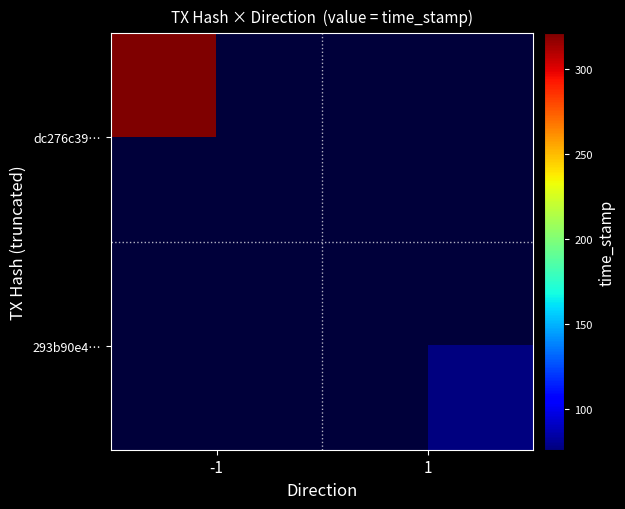

How many distinct data groups are displayed?

2